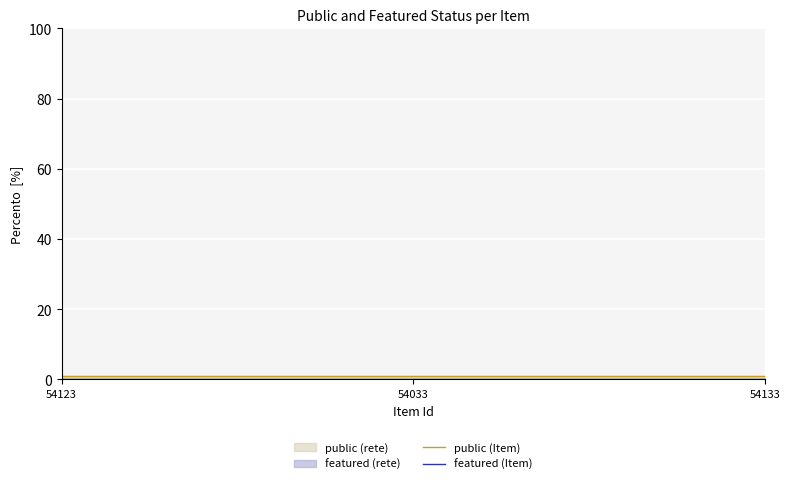

Reading right to left, extract all data points from this chart.

public (Item): 54133=1	54033=1	54123=1
featured (Item): 54133=0	54033=0	54123=0